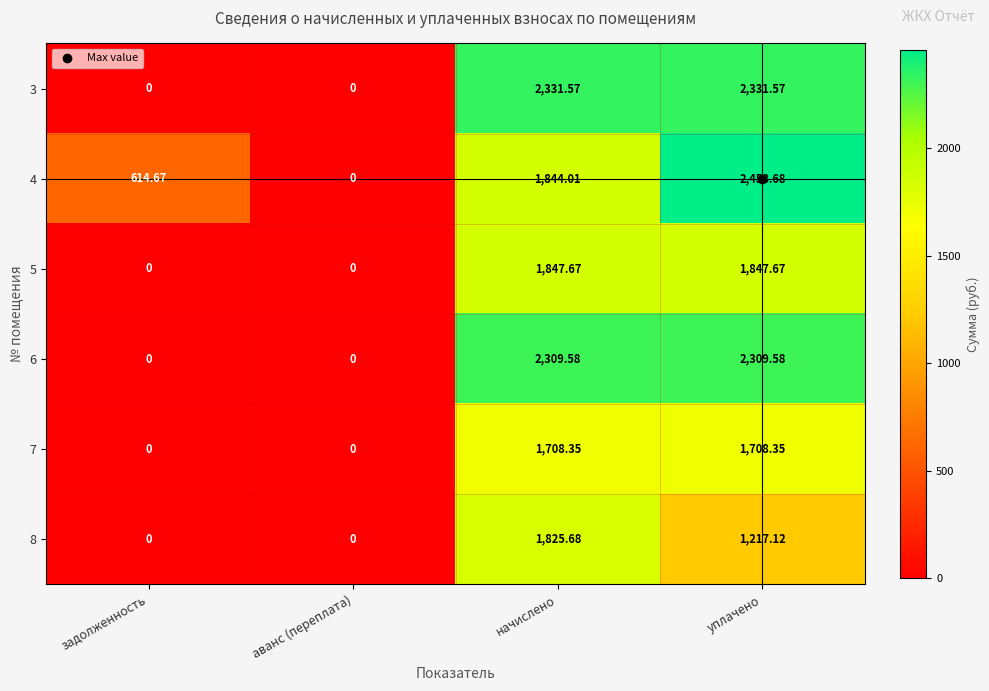

At уплачено, list the series in order from largest to smallest.

4, 3, 6, 5, 7, 8